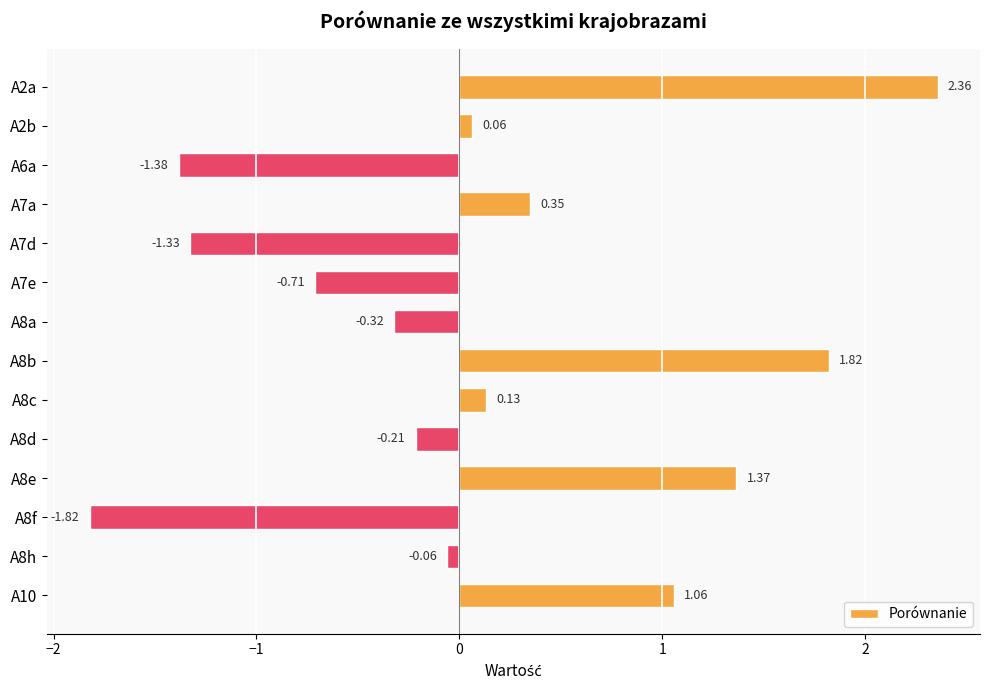

Which label corresponds to the largest value in the chart?

A2a